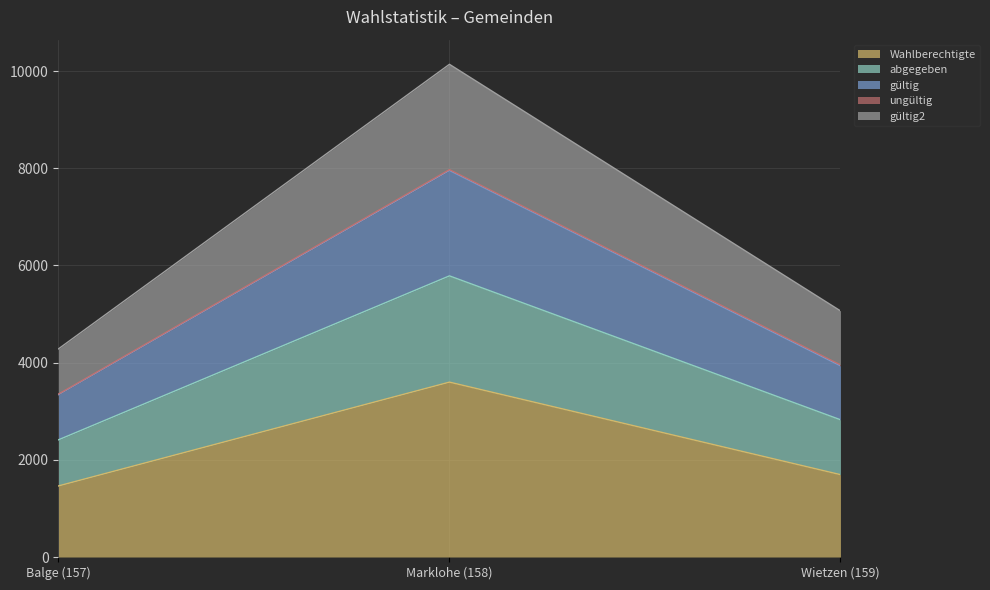

Which series has the largest range (max minus min)?

abgegeben